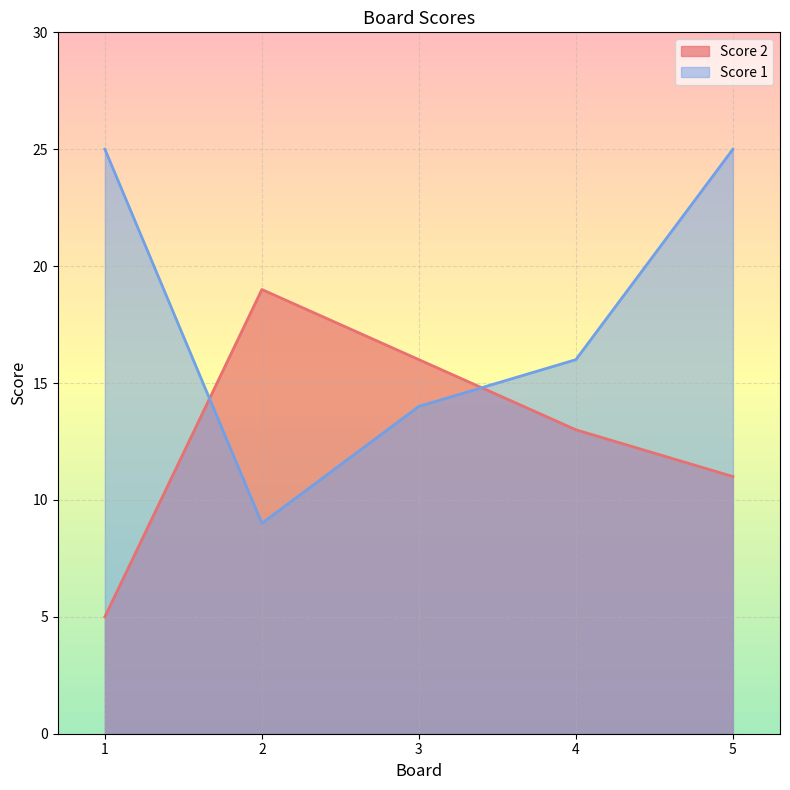

Reading right to left, what are all the values shown in this chart?

Score 2: 5=11	4=13	3=16	2=19	1=5
Score 1: 5=25	4=16	3=14	2=9	1=25